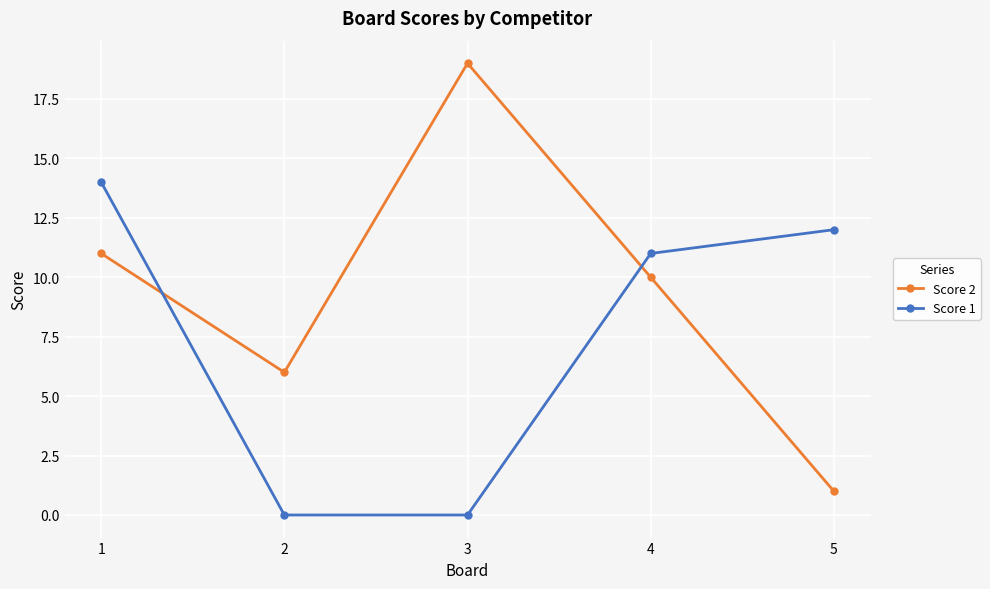

Is it true that Score 1 equals 14 at 1?

True